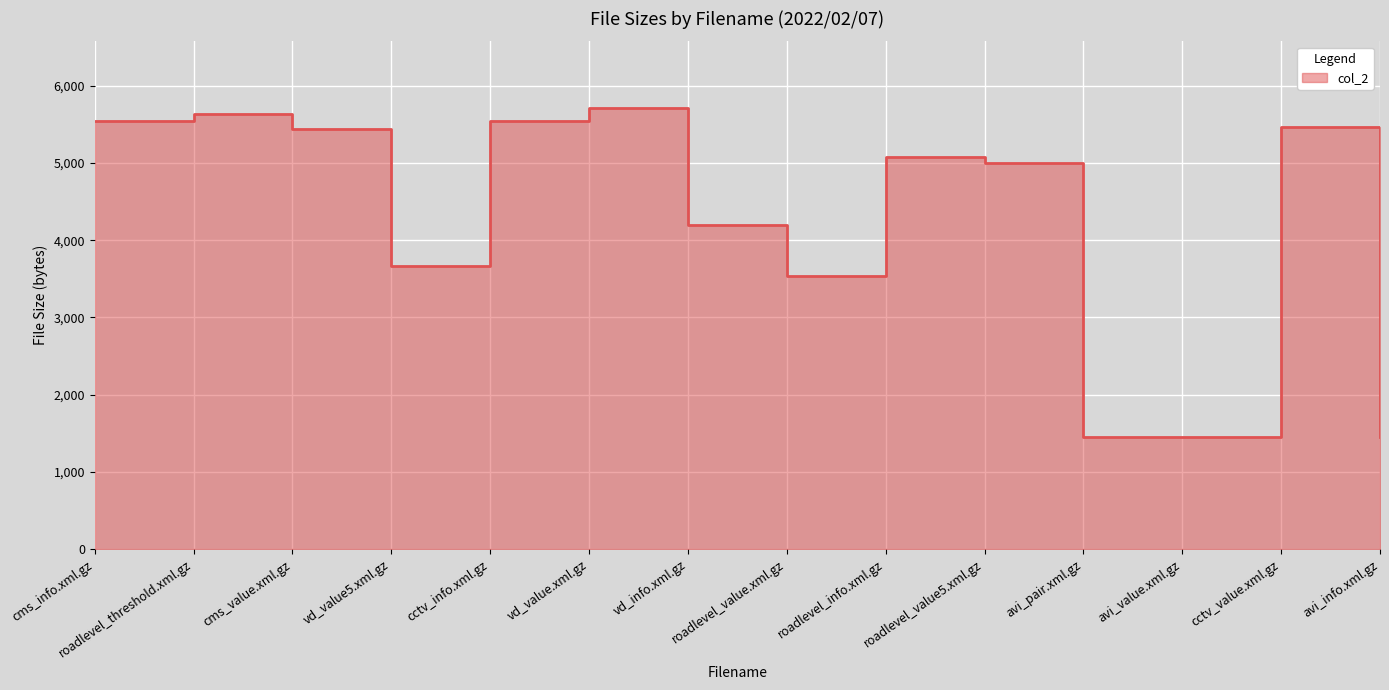

What is the change in value from vd_value5.xml.gz to roadlevel_value5.xml.gz?

+1336